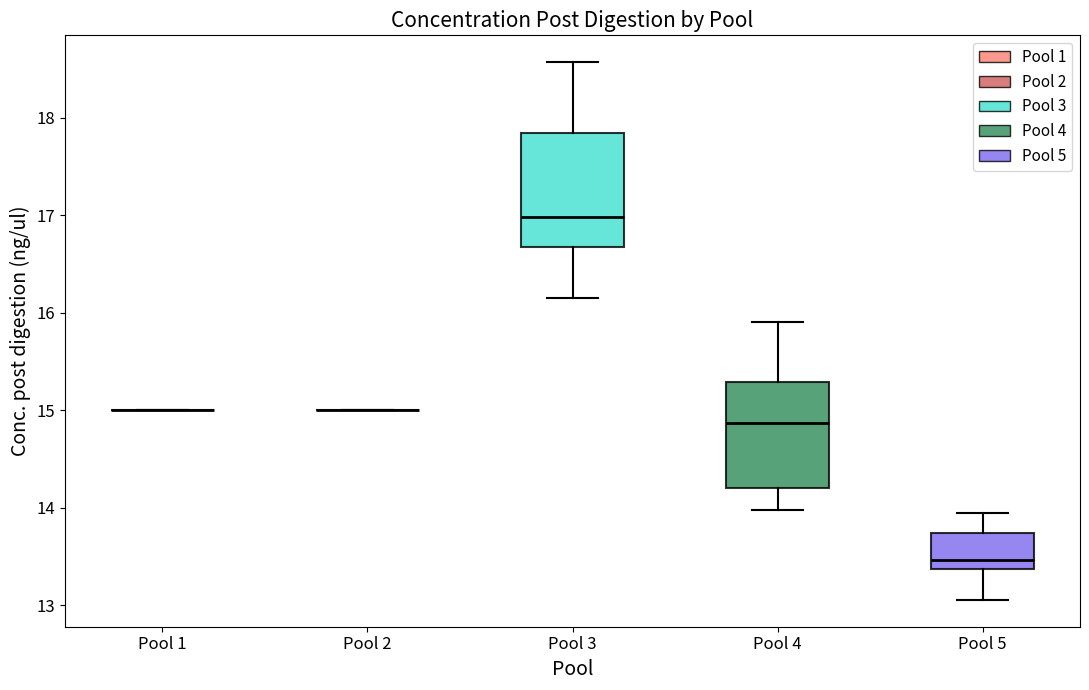

Reading left to right, transcribe this box plot: for each box, give where its median line is, the range the box spans, and where its two whiskers end, as read against the y-axis. The values are not printed on the chart, so give them approximately, as read against the axis.

Pool 1: box collapsed to a line at 15.0, whiskers 15.0 to 15.0
Pool 2: box collapsed to a line at 15.0, whiskers 15.0 to 15.0
Pool 3: median 17.0, box 16.7 to 17.8, whiskers 16.1 to 18.6
Pool 4: median 14.9, box 14.2 to 15.3, whiskers 14.0 to 15.9
Pool 5: median 13.5, box 13.4 to 13.7, whiskers 13.1 to 13.9